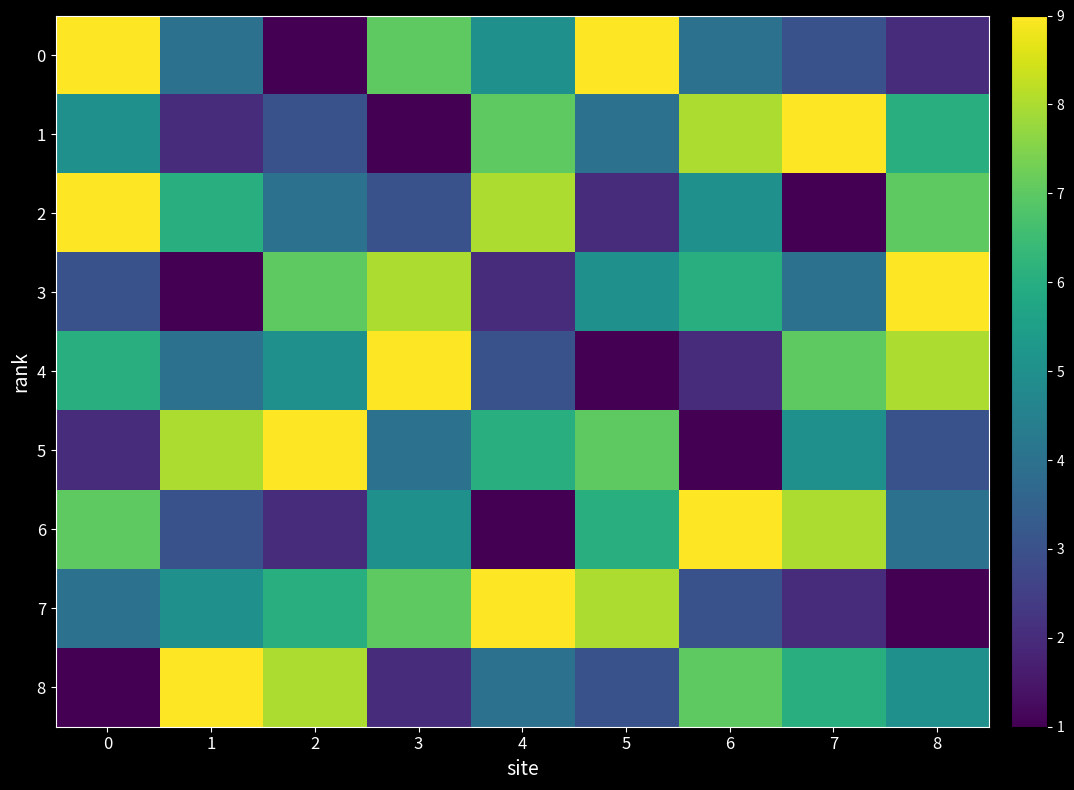

Which has a higher value, 5 or 7?

5